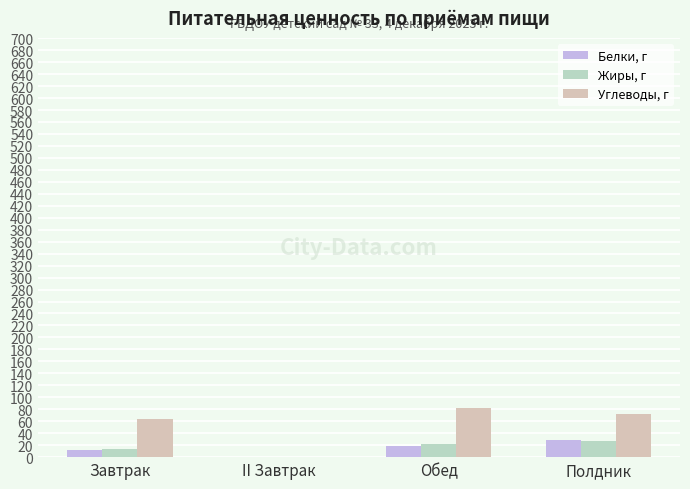

How many categories are shown in the chart?

4